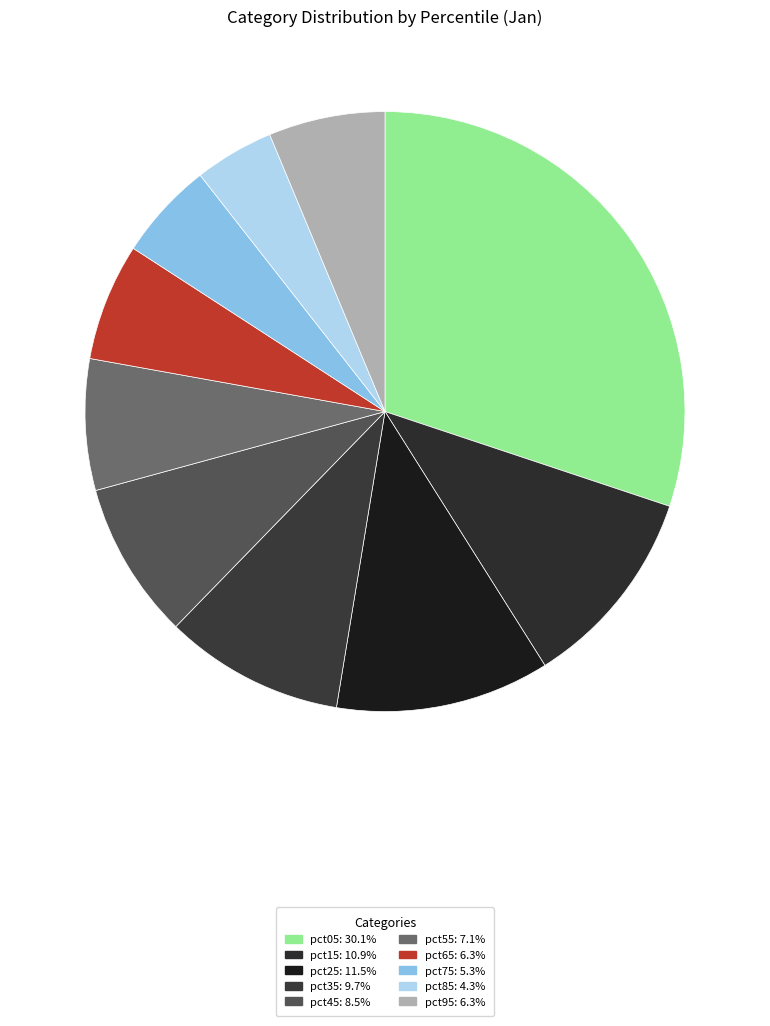

Between pct95 and pct55, which is larger?

pct55